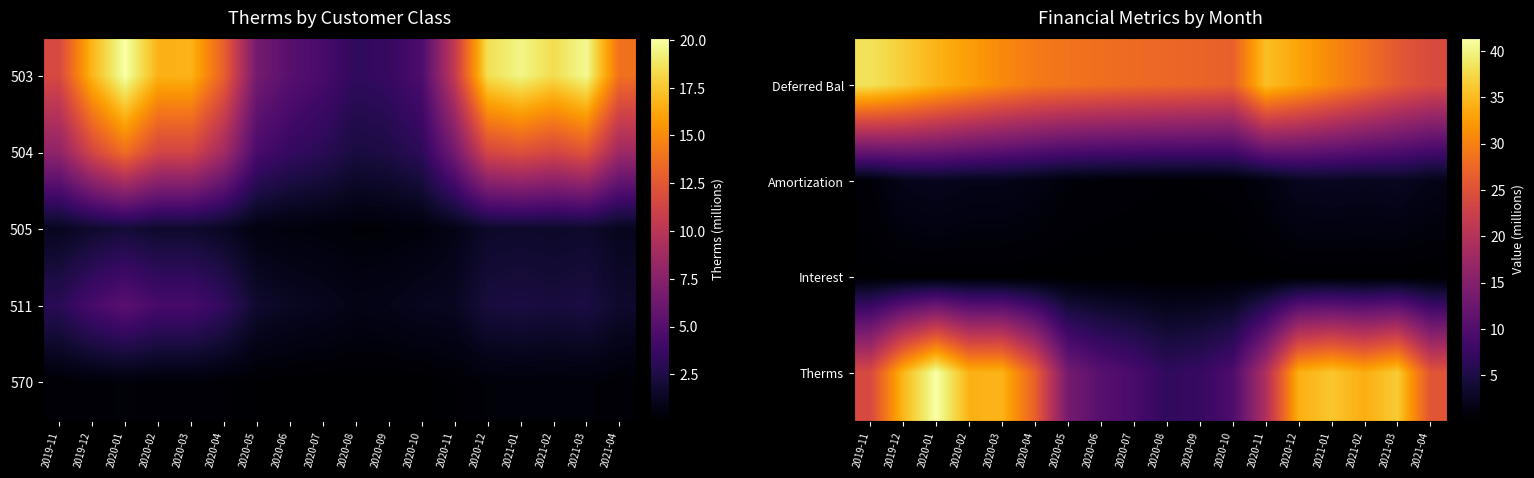

At how many categories does at least one series exceed 7?

18